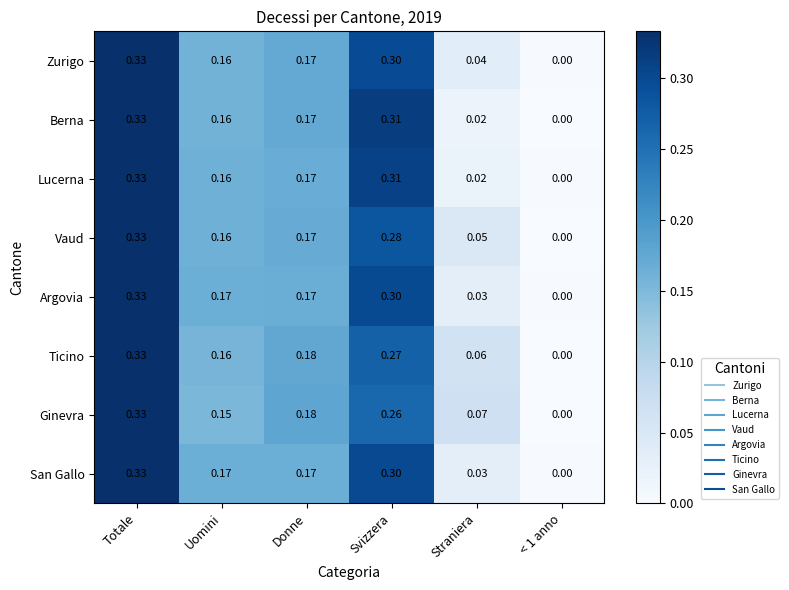

Which category has the highest value in the Berna series?

Totale